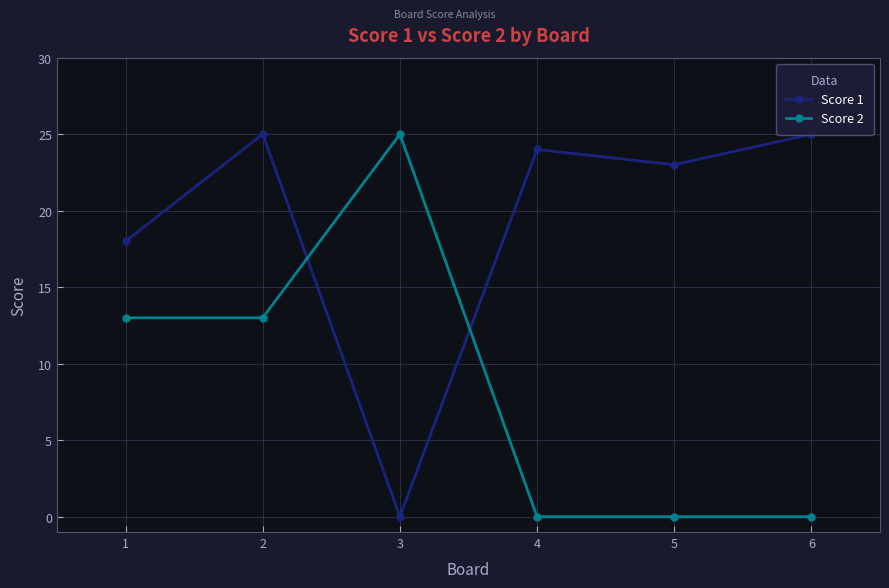

What is the value of the Score 2 point at the 1st from the left?

13